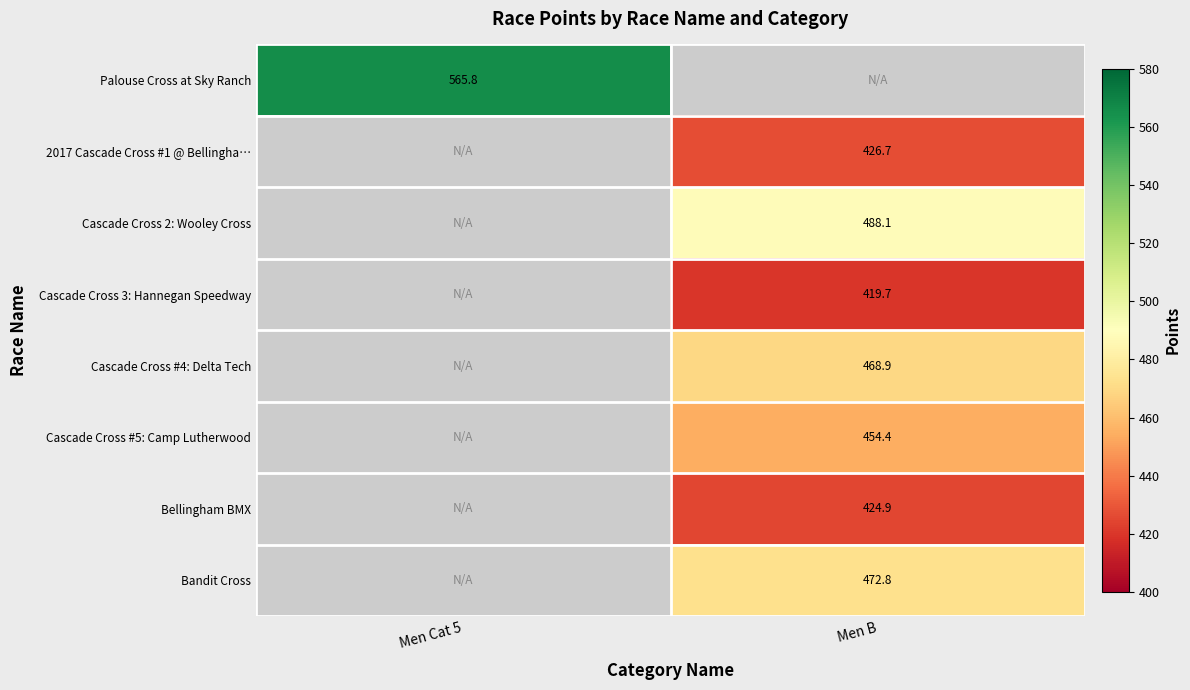

The value of Cascade Cross #5: Camp Lutherwood at Men B is 454.4. True or false?

True